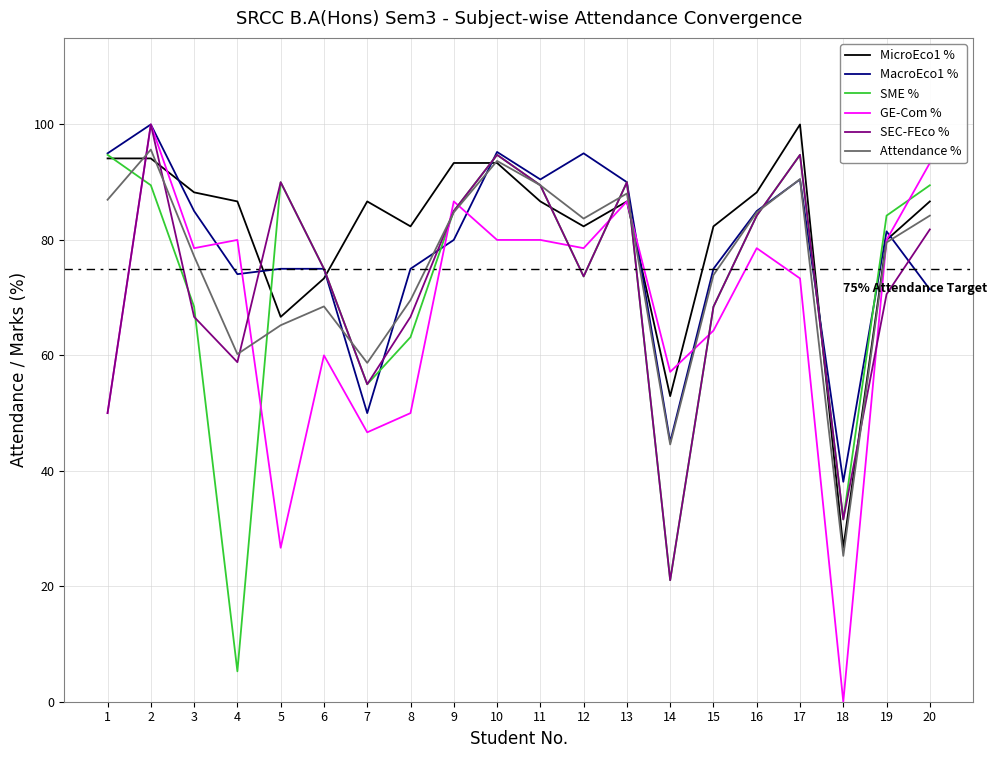

Is the value of MicroEco1 % at 15 greater than the value of SEC-FEco % at 19?

Yes